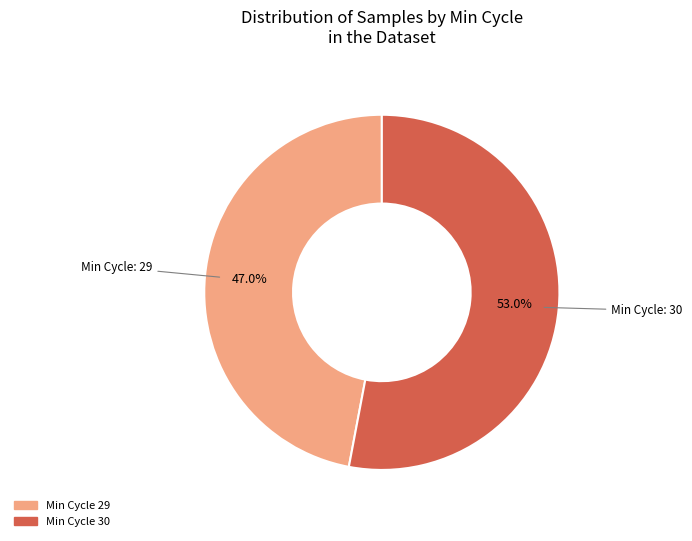

Is there any slice that represents more than half of the pie?

Yes